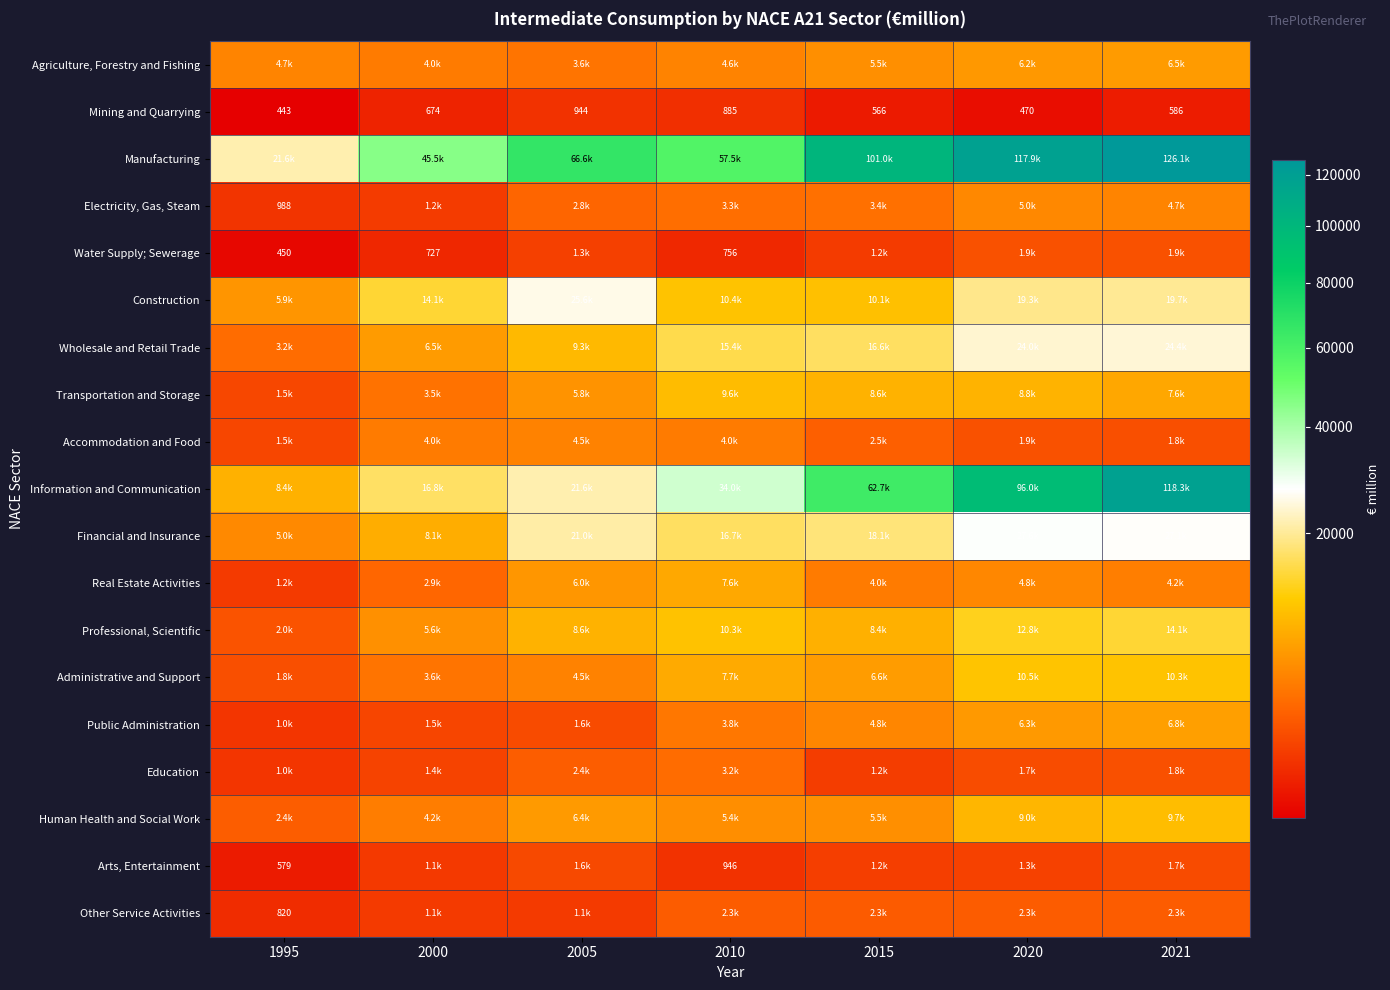

Rank the series by their maximum value, from lowest to highest.

Mining and Quarrying, Arts, Entertainment, Water Supply; Sewerage, Other Service Activities, Education, Accommodation and Food, Electricity, Gas, Steam, Agriculture, Forestry and Fishing, Public Administration, Real Estate Activities, Transportation and Storage, Human Health and Social Work, Administrative and Support, Professional, Scientific, Wholesale and Retail Trade, Construction, Financial and Insurance, Information and Communication, Manufacturing